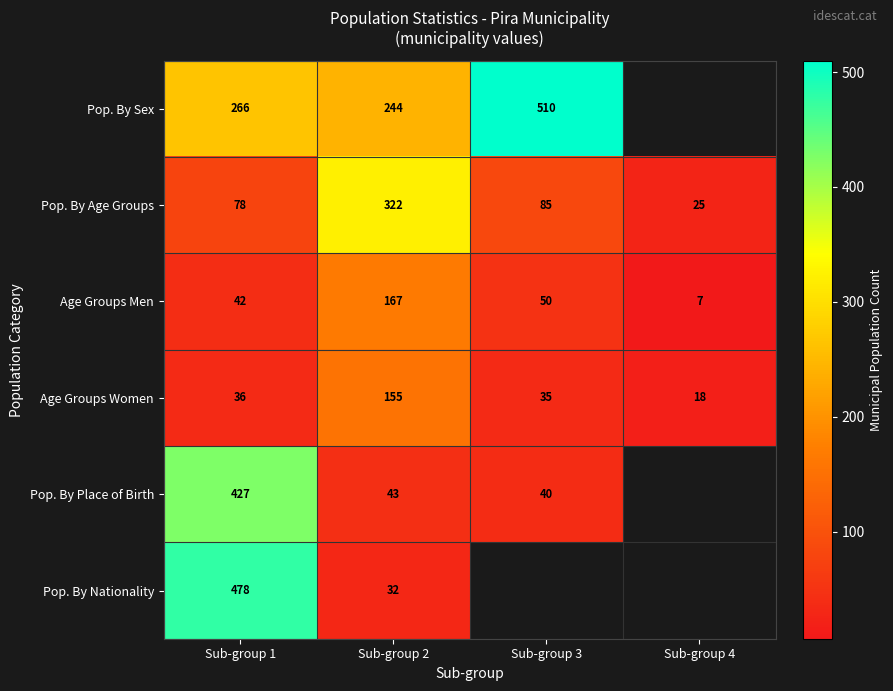

Rank the categories by Age Groups Women value from lowest to highest.

Sub-group 4, Sub-group 3, Sub-group 1, Sub-group 2